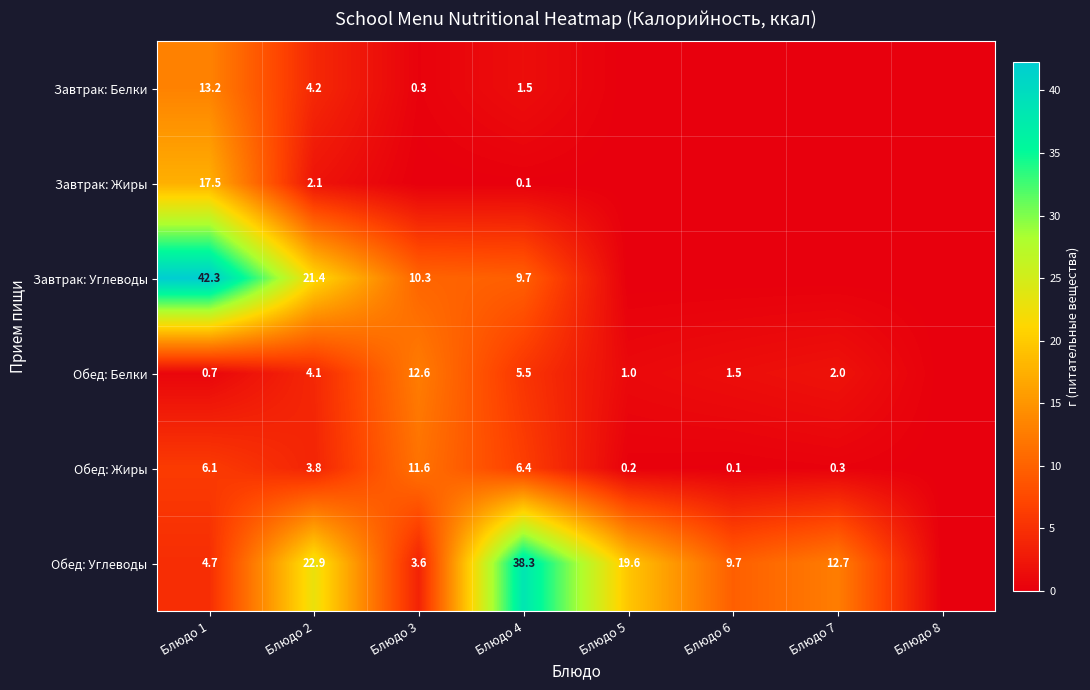

What is the greatest value displayed?

42.3